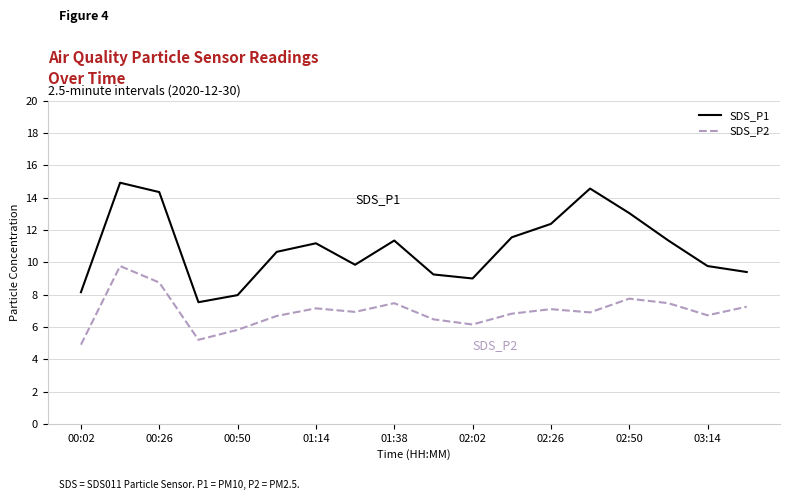

Rank the series by their maximum value, from highest to lowest.

SDS_P1, SDS_P2